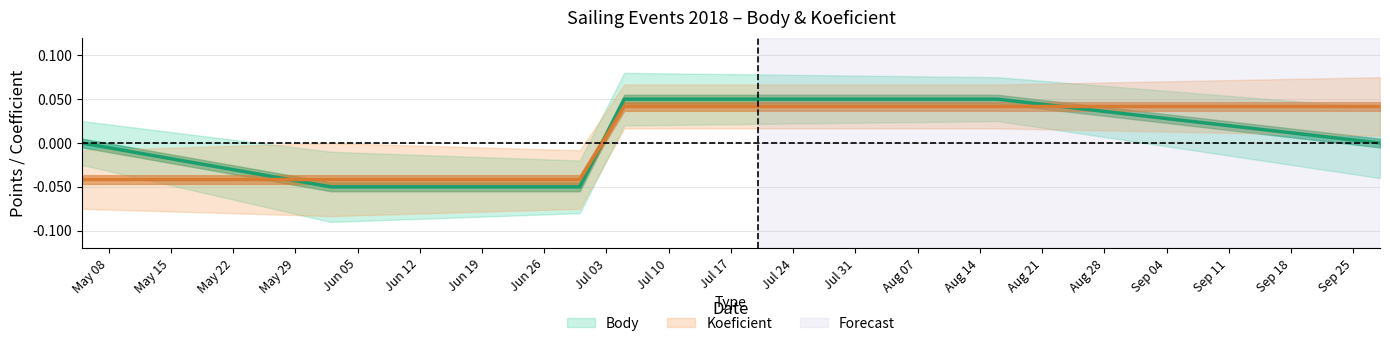

Reading left to right, transcribe all the data shown in this chart.

Body: 0.0	-0.1	-0.1	0.1	0.1	0.0
Koeficient: -0.0	-0.0	-0.0	0.0	0.0	0.0